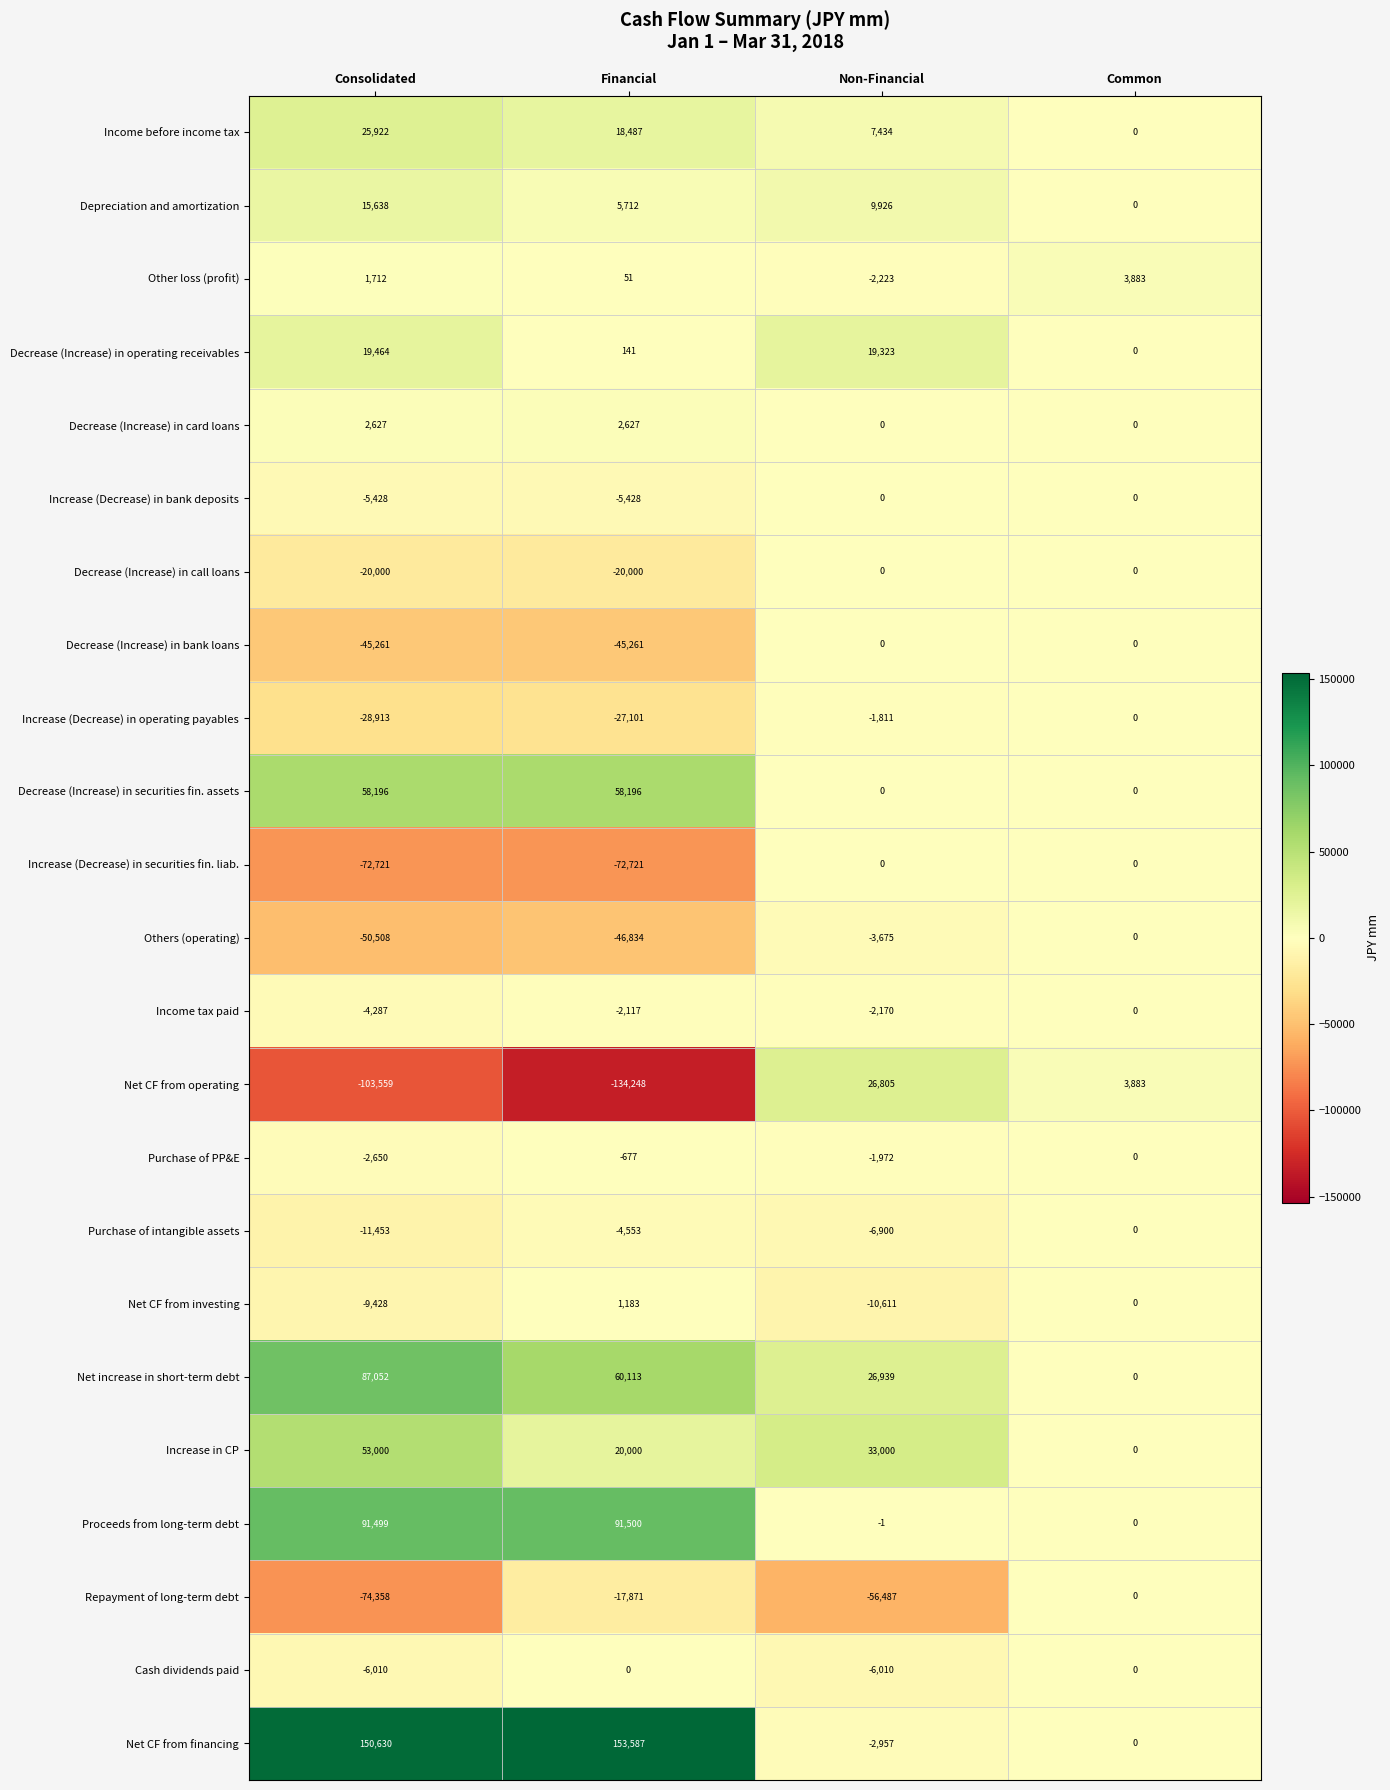

What is the difference between the highest and lowest values at Consolidated?

254189